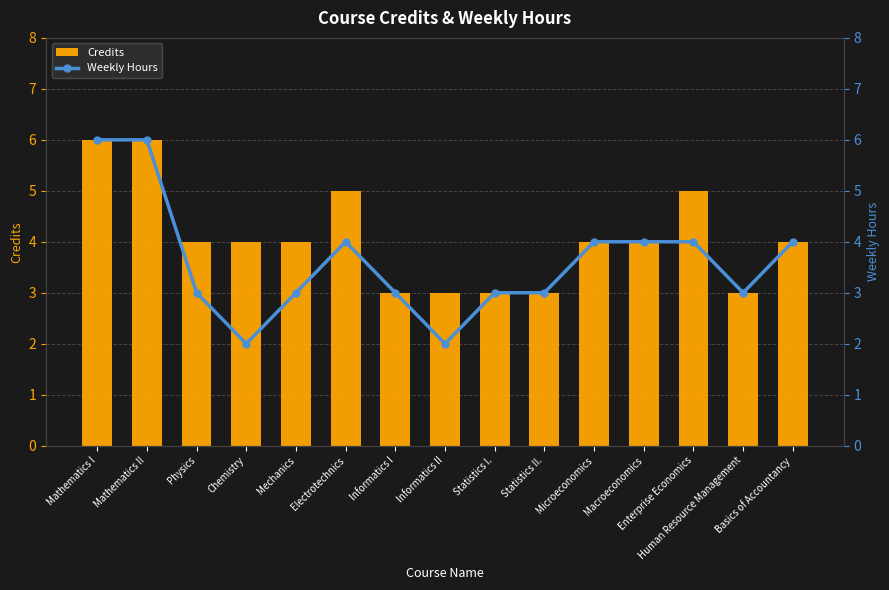

How many Weekly Hours values are between 3 and 4?

11